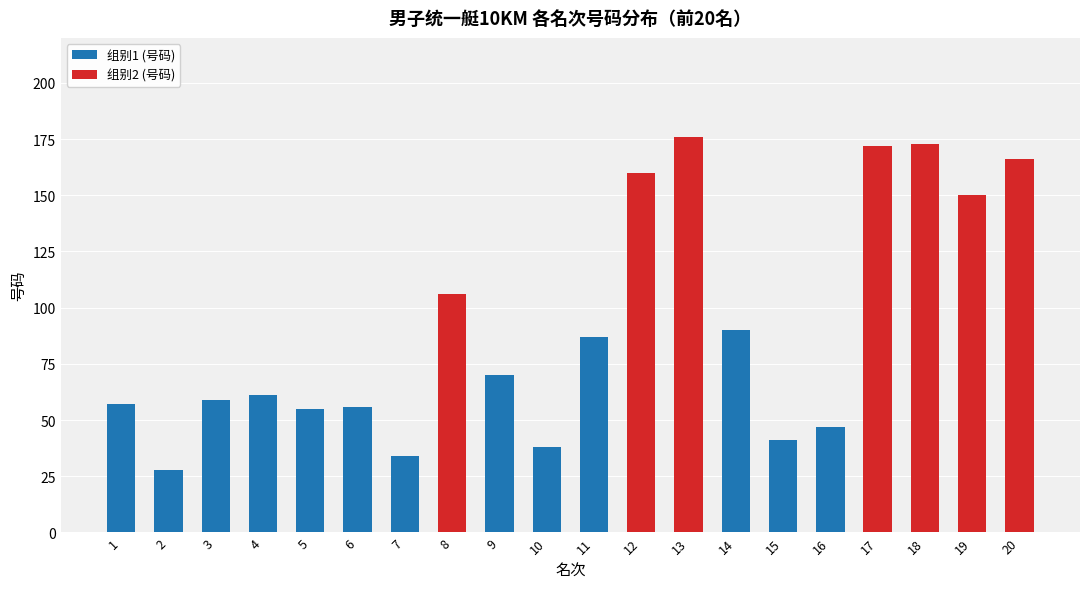

The value of 组别1 (号码) at 14 is 133. True or false?

False